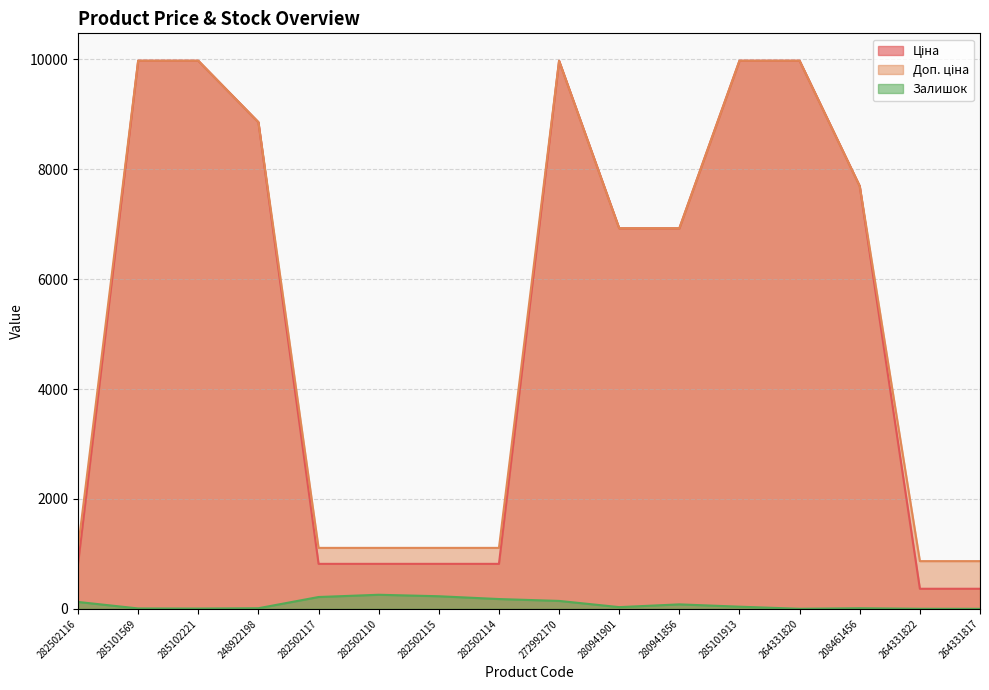

Where is the first local maximum for Ціна?

272992170